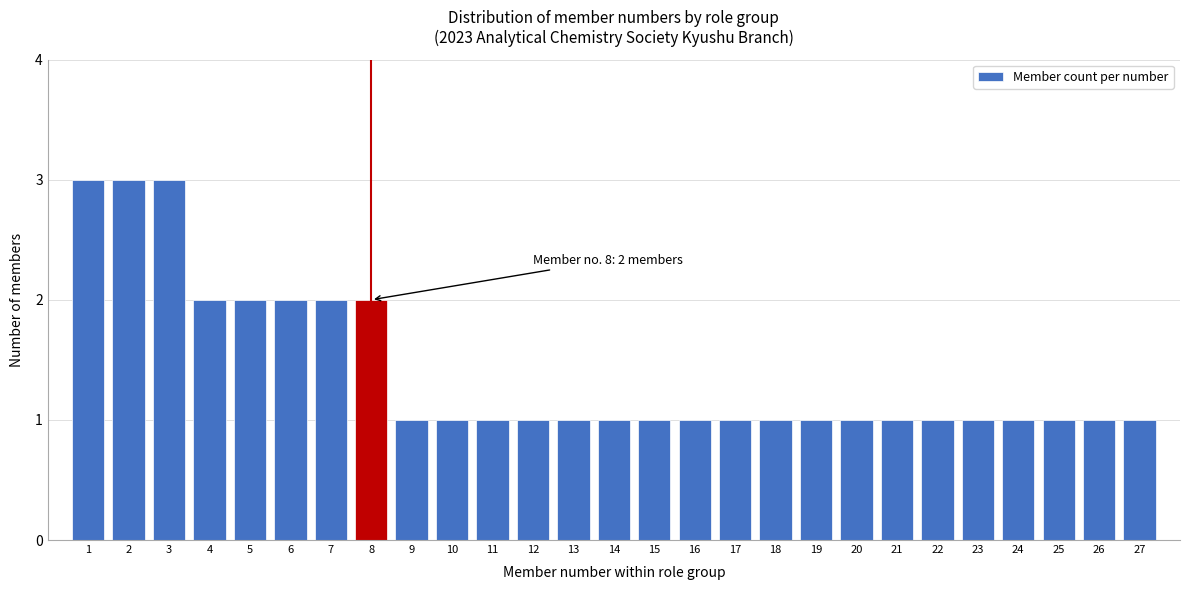

Reading left to right, transcribe all the data shown in this chart.

1=3	2=3	3=3	4=2	5=2	6=2	7=2	8=2	9=1	10=1	11=1	12=1	13=1	14=1	15=1	16=1	17=1	18=1	19=1	20=1	21=1	22=1	23=1	24=1	25=1	26=1	27=1